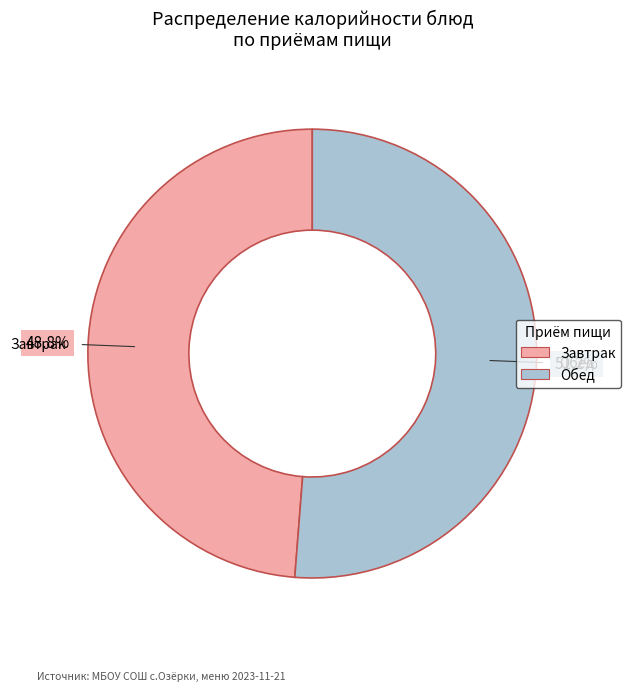

To the nearest percent, what is the average slice percentage?

10%